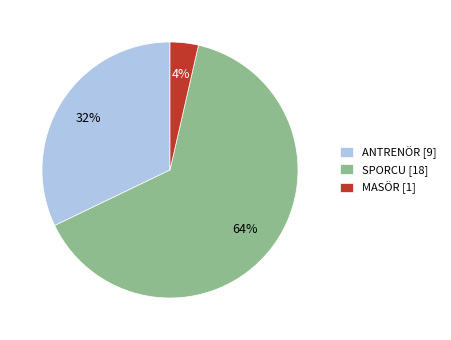

The ANTRENÖR slice represents 32% of the pie. True or false?

True